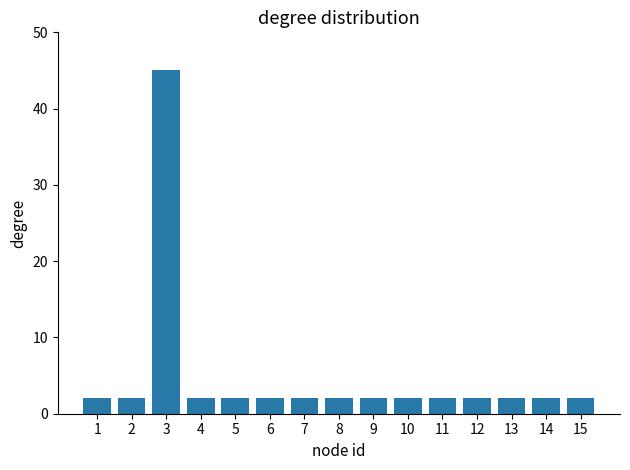

True or false: the data shows 2.1 at 14.

True